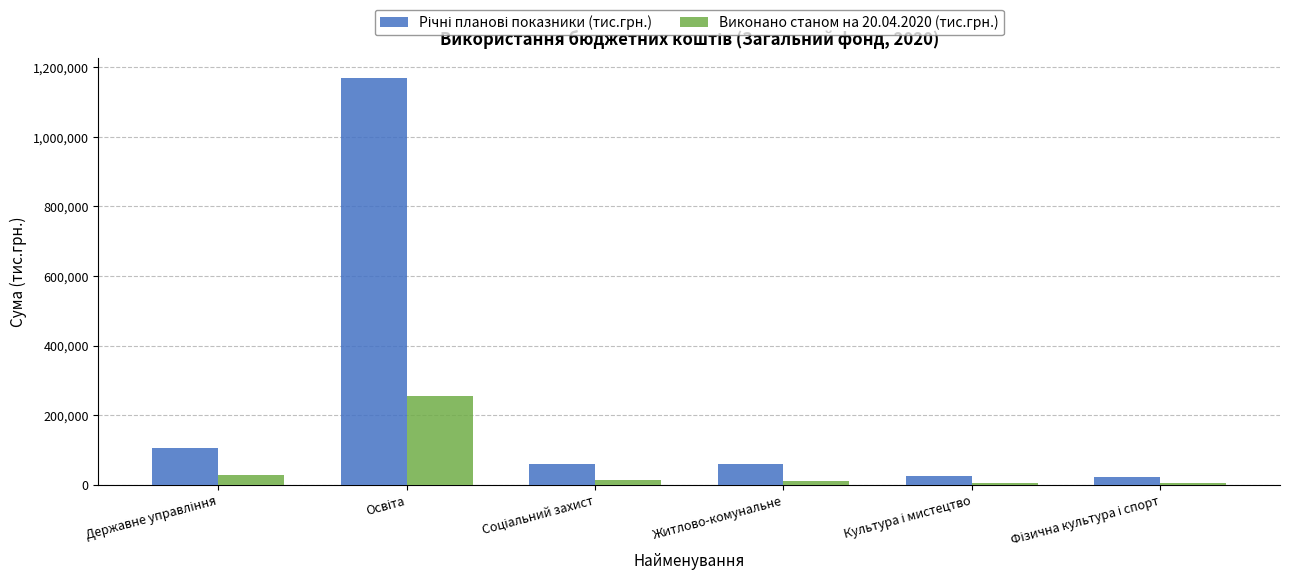

What is the maximum value shown in the chart?

1167526.6